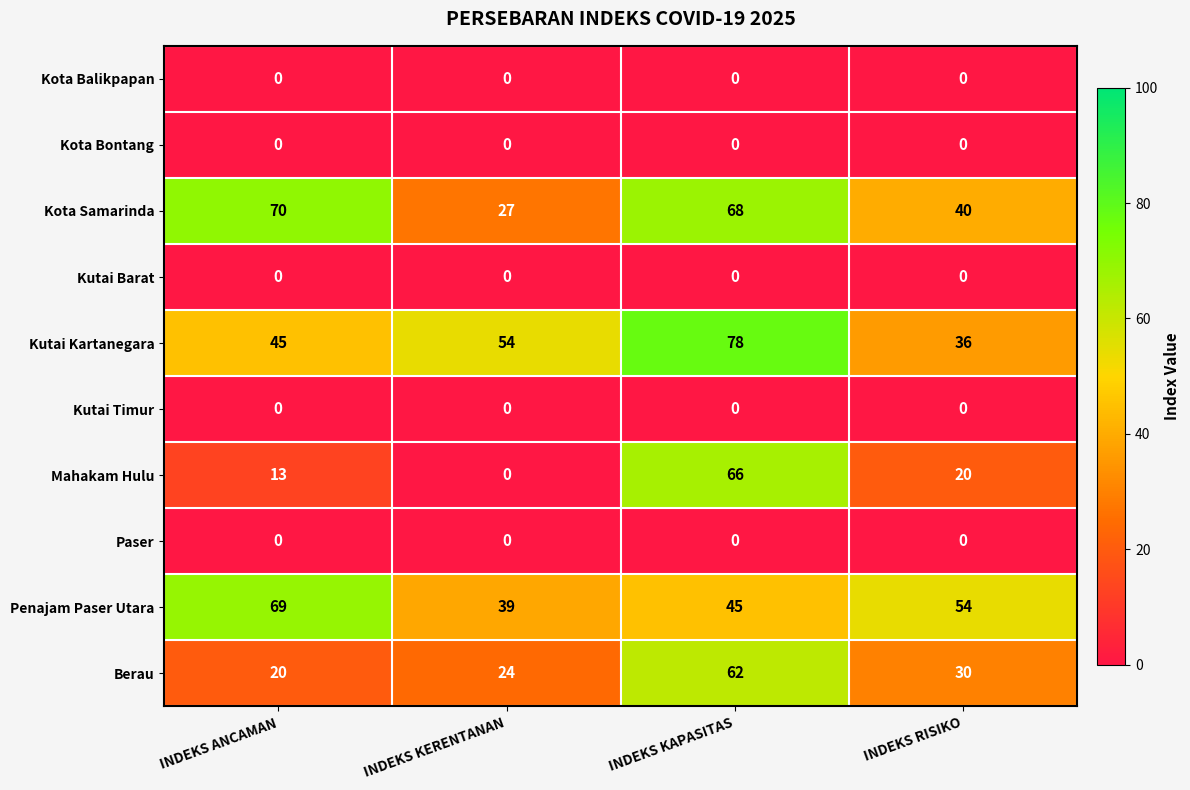

At which category does the chart reach its peak across all series?

INDEKS KAPASITAS